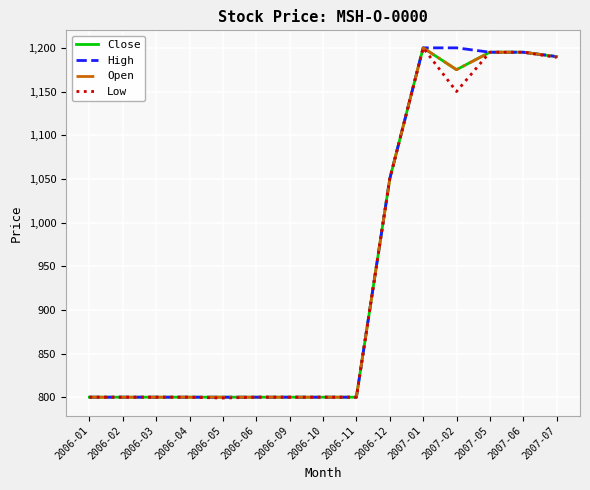

Which series has the largest total across all categories?

High